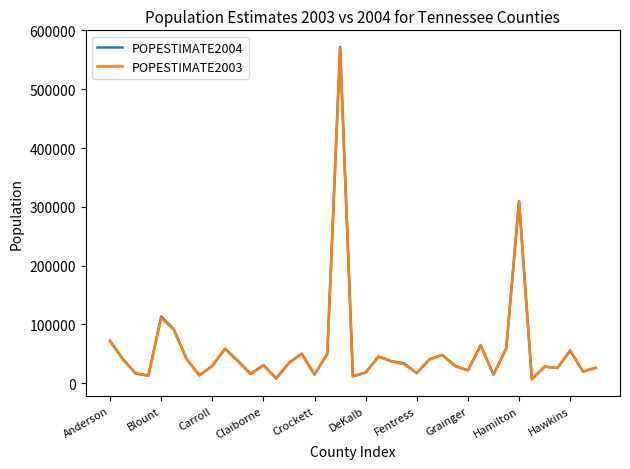

What are all the series names shown in the legend?

POPESTIMATE2004, POPESTIMATE2003